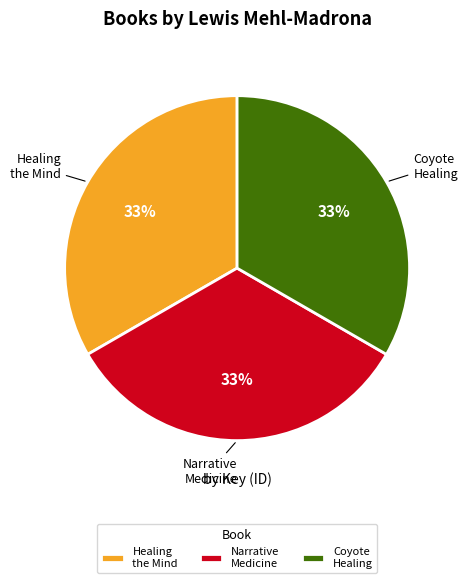

How many slices are in this pie chart?

3